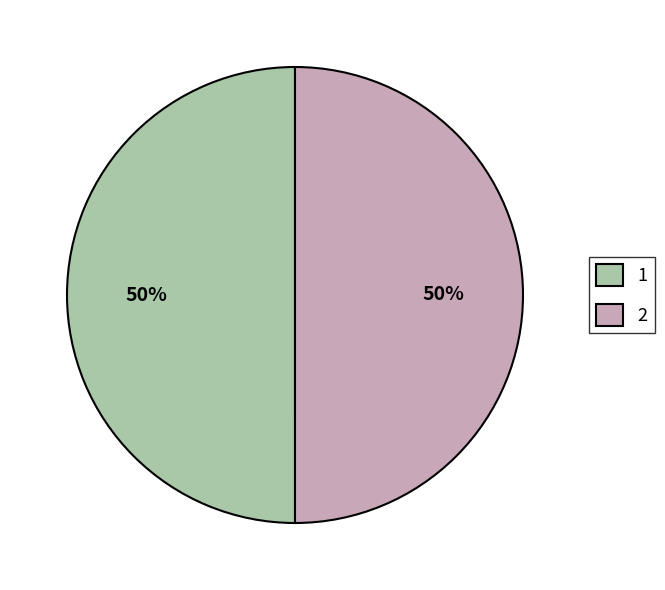

To the nearest percent, what is the combined percentage of 2 and 1?

100%